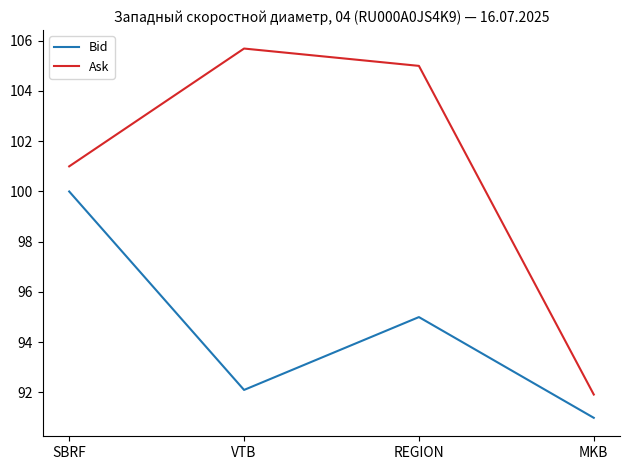

What are all the series names shown in the legend?

Bid, Ask